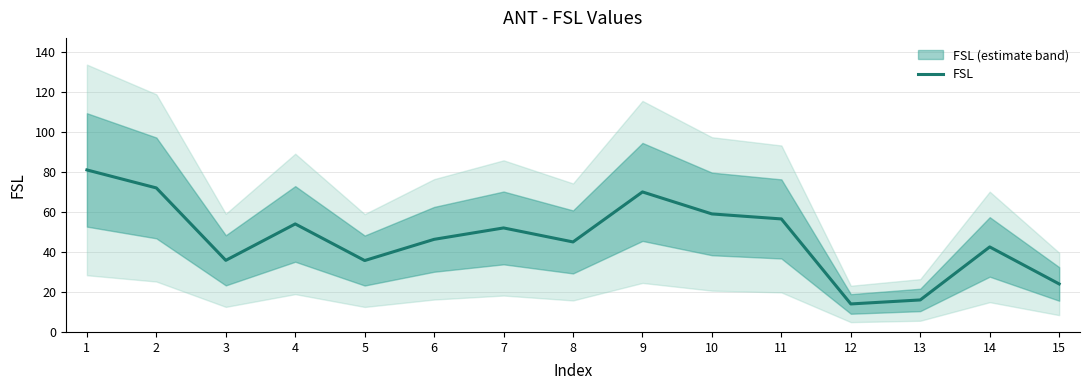

The value at 6 is 46.3. True or false?

True